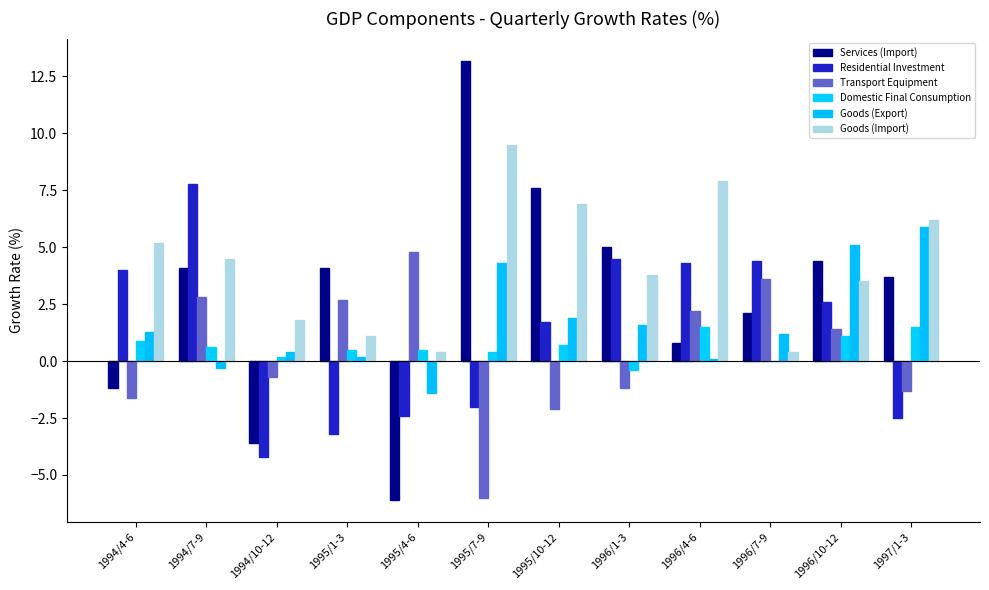

True or false: Services (Import) has a value of 5.0 at 1996/1-3.

True